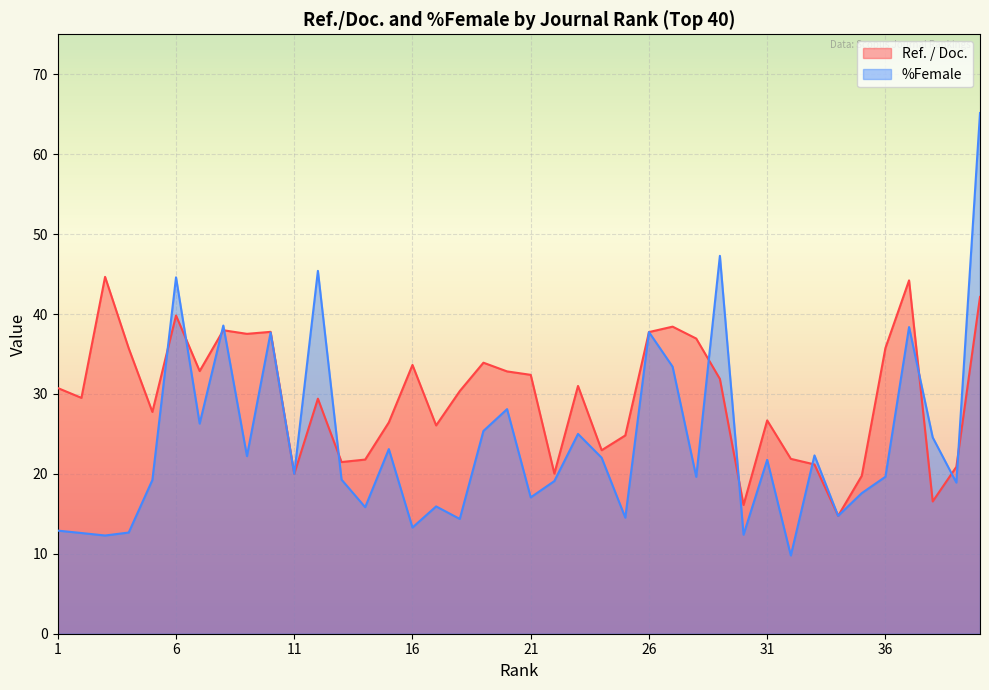

Which series has the widest spread of values?

%Female